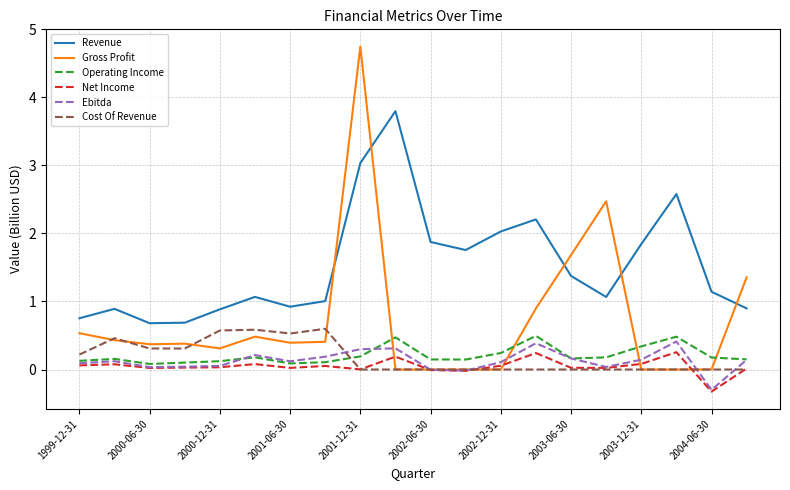

Which series has the largest total across all categories?

Revenue